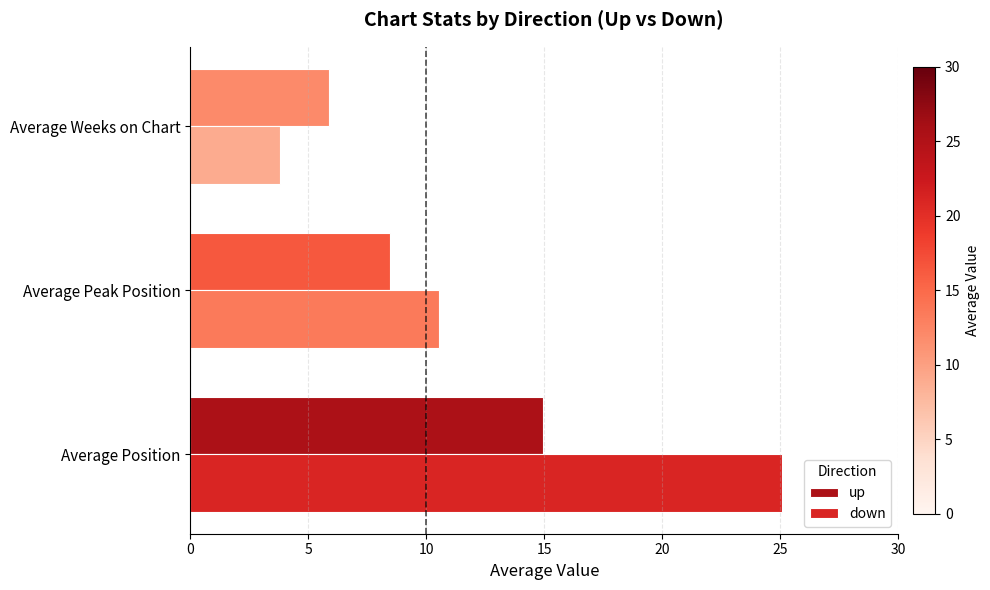

Is it true that down equals 10.5 at Average Peak Position?

True